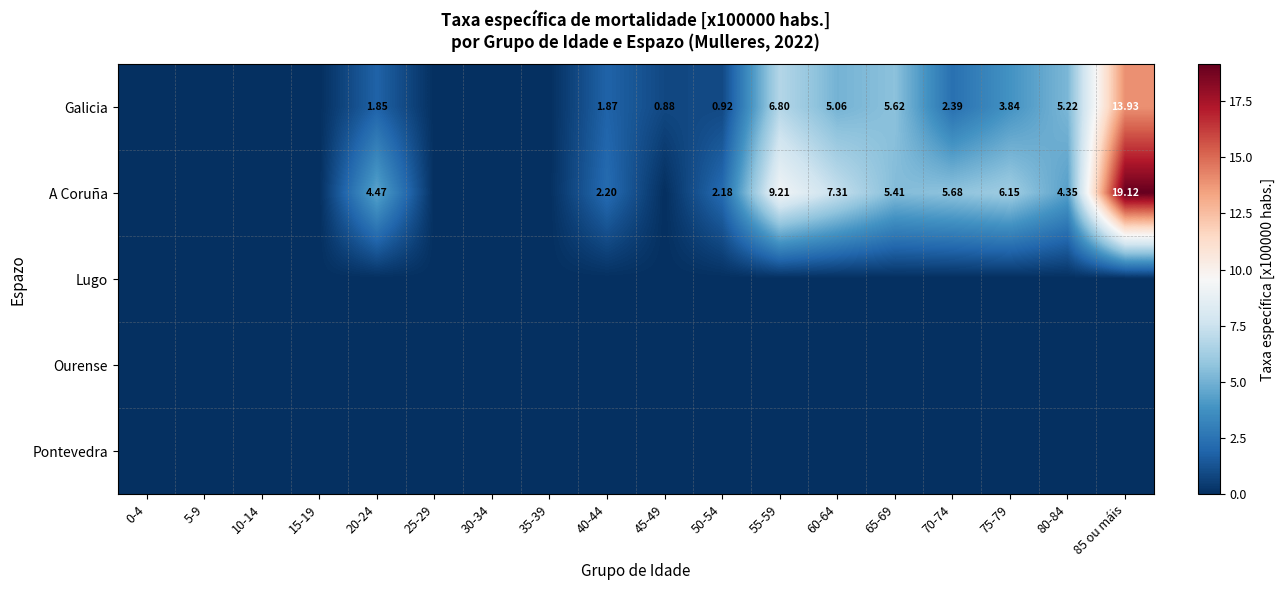

Is it true that Galicia equals 5.2 at 80-84?

True